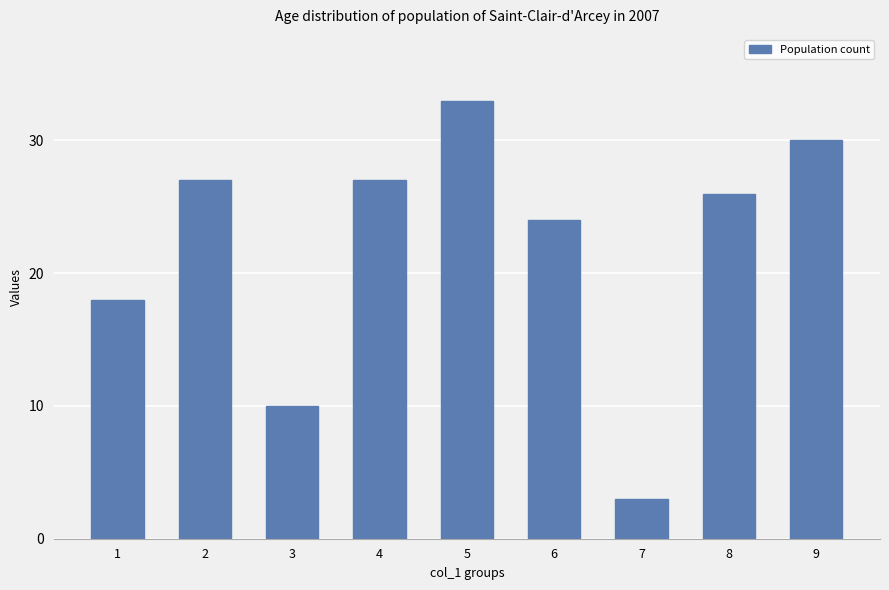

At which label is the value closest to 18?

1